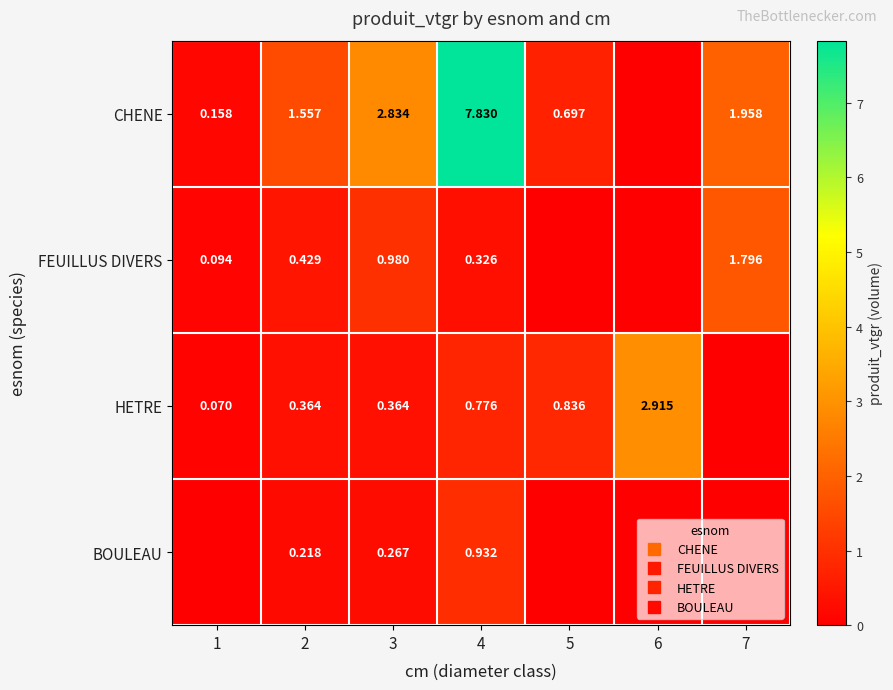

At which category does the chart reach its minimum across all series?

6